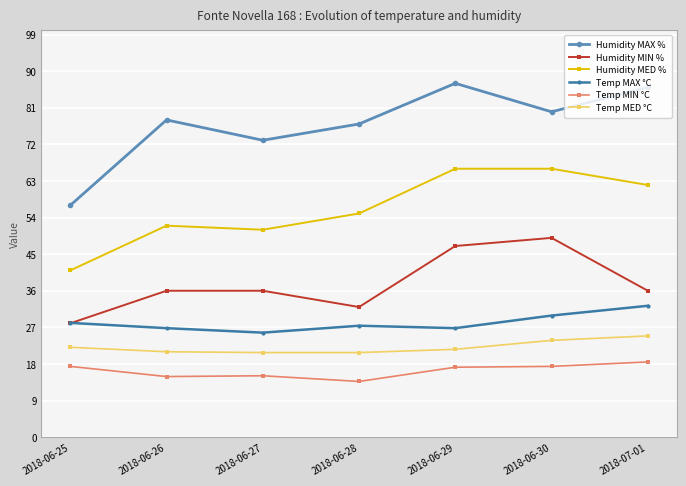

What is the difference between the maximum and minimum values in the Humidity MIN % series?

21.0